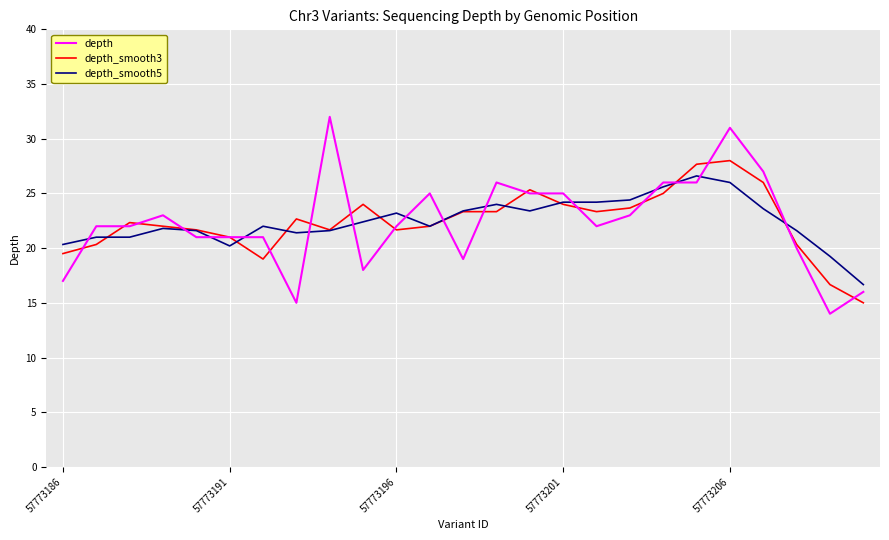

What is the maximum value for depth_smooth3?

28.0